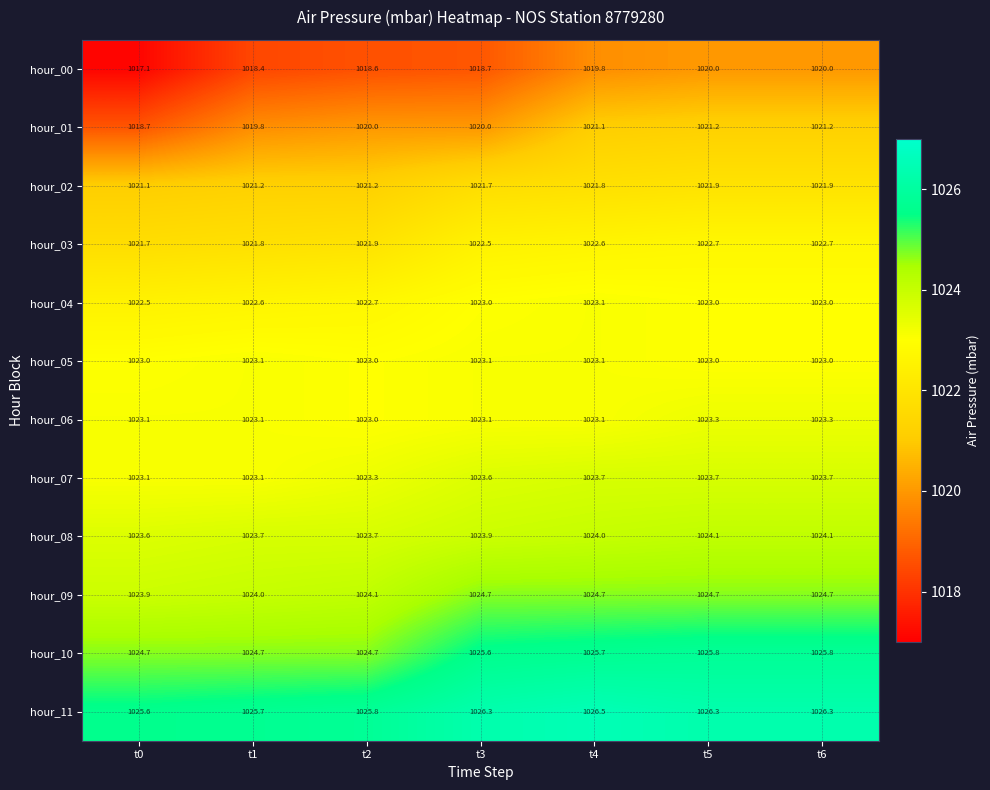

Read the hour_01 value at t3.

1020.0